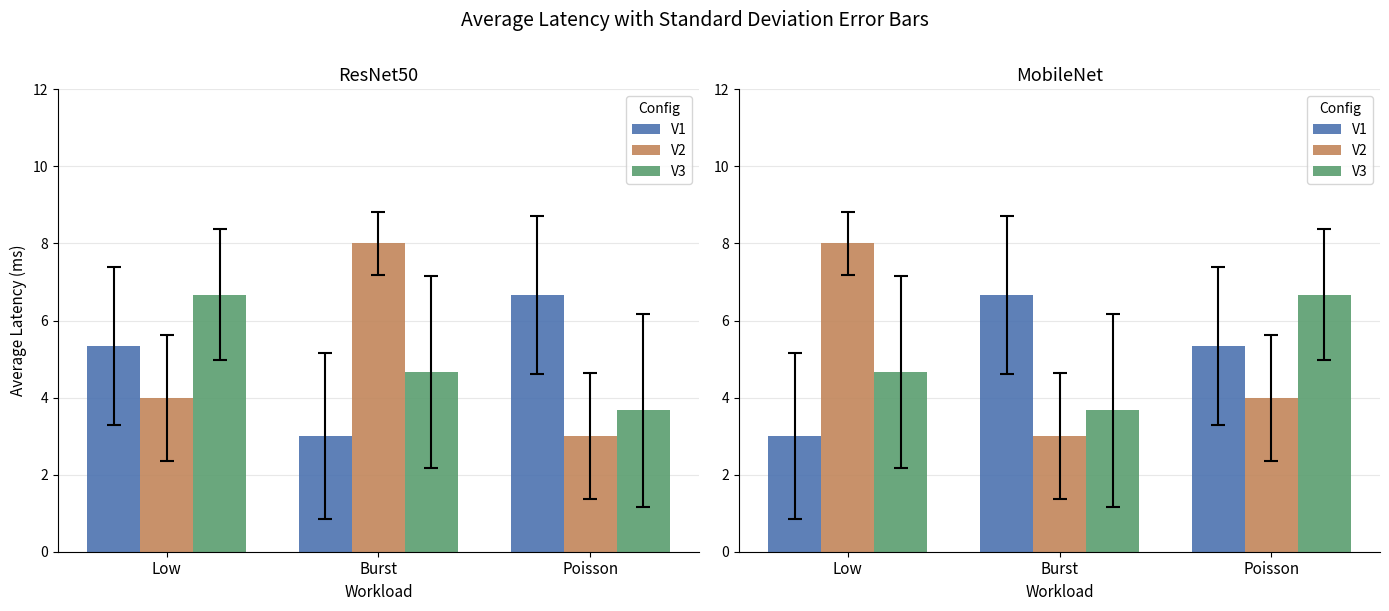

Is the value of V1 at Low greater than the value of V2 at Poisson?

No